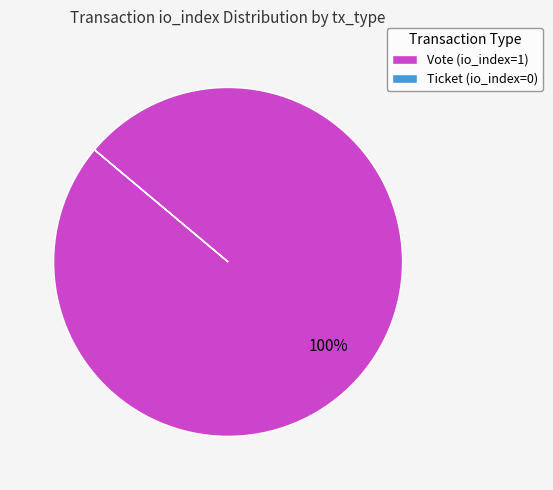

Is there a majority slice in this chart?

Yes